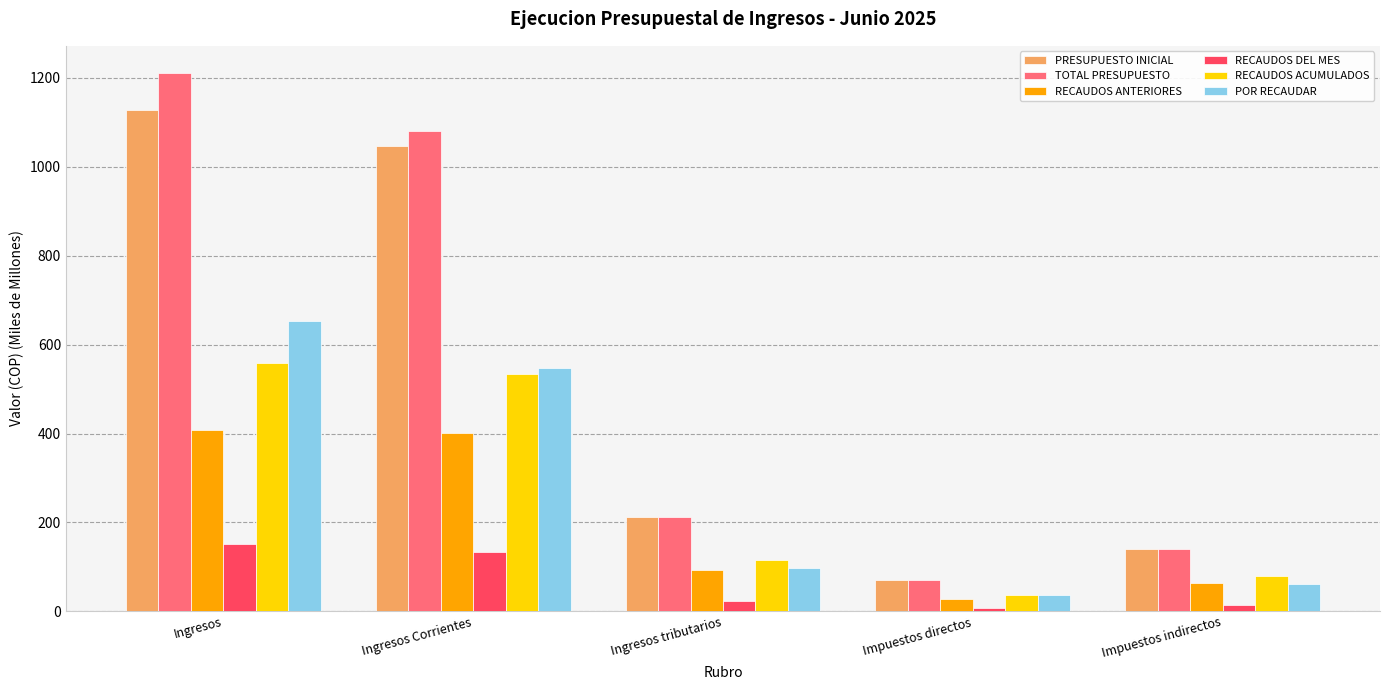

What is the sum of all PRESUPUESTO INICIAL values?

2599.4